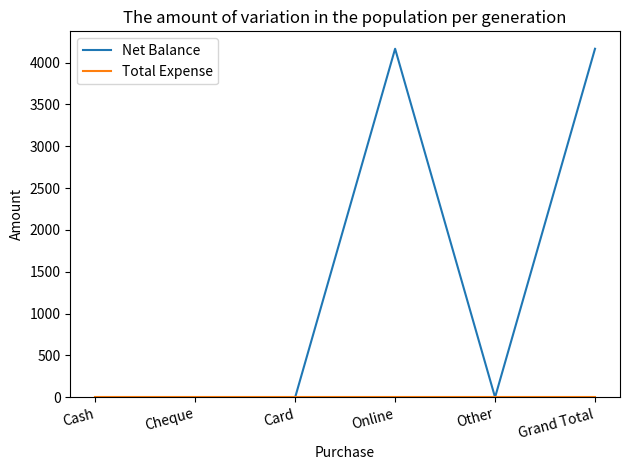

Which series has the largest total across all categories?

Net Balance